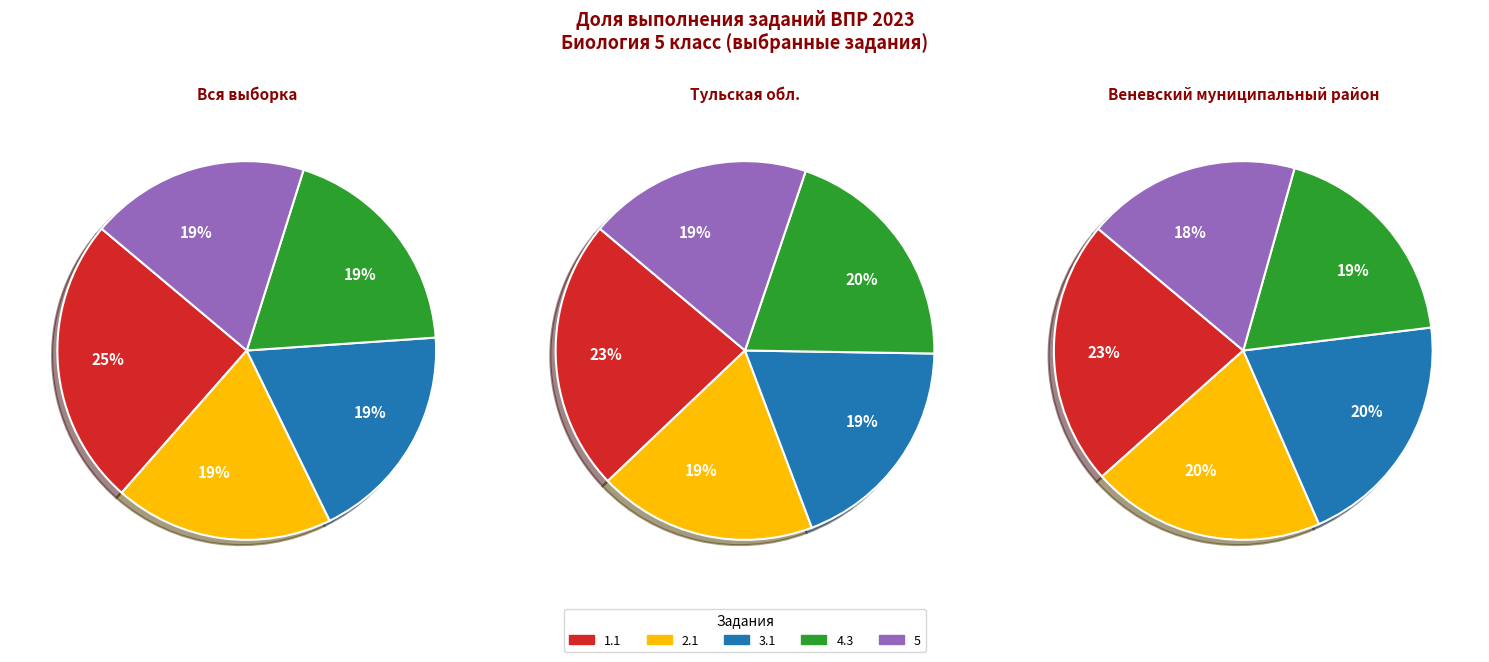

The 10K2 slice represents 1% of the pie. True or false?

False